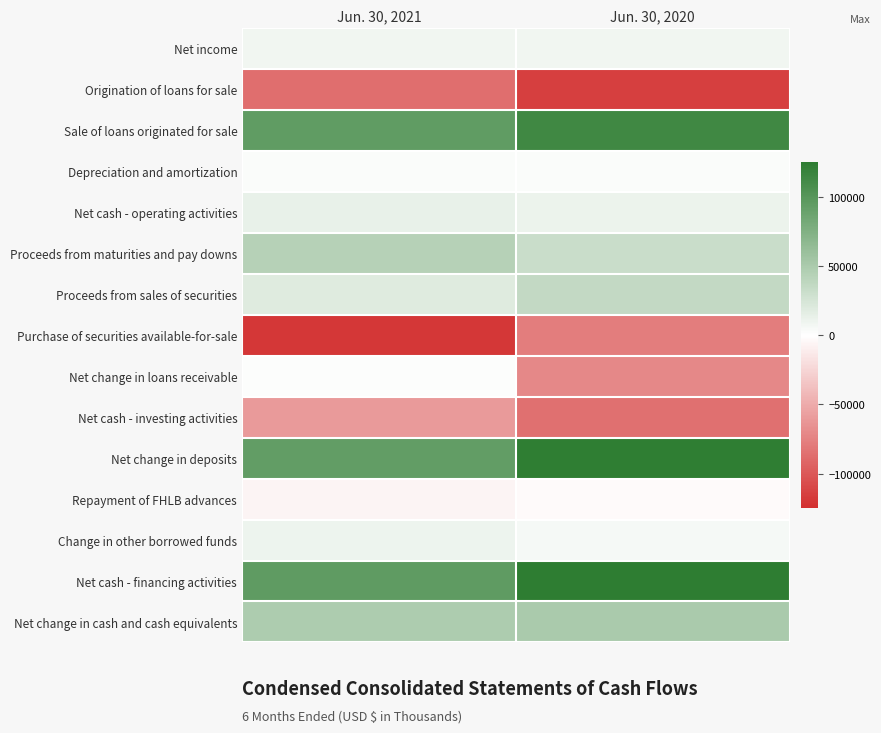

Reading left to right, what are all the values shown in this chart?

Net income: Jun. 30, 2021=8114	Jun. 30, 2020=7964
Origination of loans for sale: Jun. 30, 2021=-85903	Jun. 30, 2020=-114170
Sale of loans originated for sale: Jun. 30, 2021=94163	Jun. 30, 2020=113362
Depreciation and amortization: Jun. 30, 2021=2041	Jun. 30, 2020=2186
Net cash - operating activities: Jun. 30, 2021=13516	Jun. 30, 2020=10897
Proceeds from maturities and pay downs: Jun. 30, 2021=43322	Jun. 30, 2020=31409
Proceeds from sales of securities: Jun. 30, 2021=19290	Jun. 30, 2020=35098
Purchase of securities available-for-sale: Jun. 30, 2021=-119075	Jun. 30, 2020=-77506
Net change in loans receivable: Jun. 30, 2021=1660	Jun. 30, 2020=-70211
Net cash - investing activities: Jun. 30, 2021=-59957	Jun. 30, 2020=-85634
Net change in deposits: Jun. 30, 2021=92757	Jun. 30, 2020=123264
Repayment of FHLB advances: Jun. 30, 2021=-6000	Jun. 30, 2020=-2000
Change in other borrowed funds: Jun. 30, 2021=10539	Jun. 30, 2020=5660
Net cash - financing activities: Jun. 30, 2021=95144	Jun. 30, 2020=124784
Net change in cash and cash equivalents: Jun. 30, 2021=48703	Jun. 30, 2020=50047